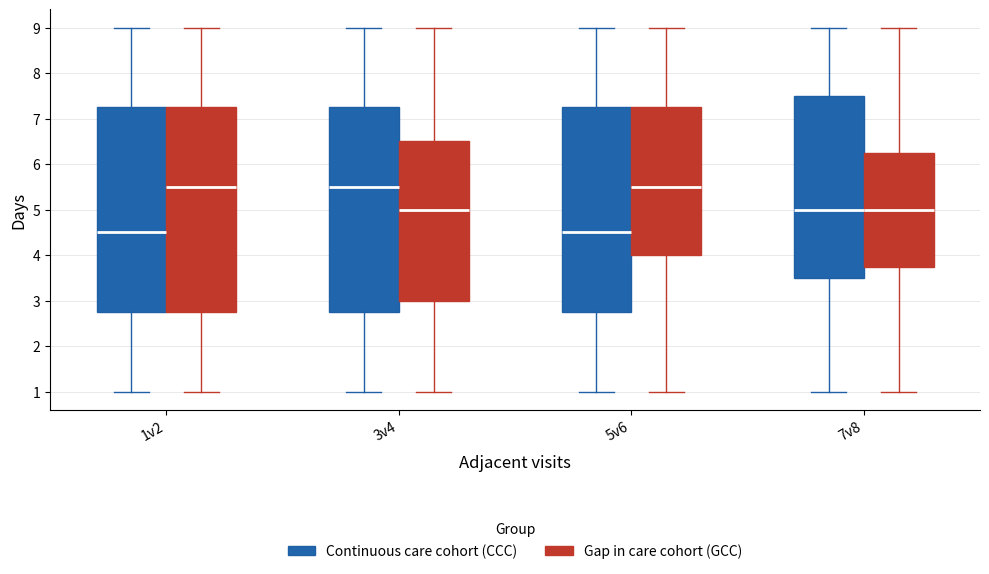

Reading left to right, transcribe this box plot: for each box, give where its median line is, the range the box spans, and where its two whiskers end, as read against the y-axis. The values are not printed on the chart, so give them approximately, as read against the axis.

1v2 (Continuous care cohort (CCC)): median 4.5, box 2.8 to 7.3, whiskers 1.0 to 9.0
1v2 (Gap in care cohort (GCC)): median 5.5, box 2.8 to 7.3, whiskers 1.0 to 9.0
3v4 (Continuous care cohort (CCC)): median 5.5, box 2.8 to 7.3, whiskers 1.0 to 9.0
3v4 (Gap in care cohort (GCC)): median 5.0, box 3.0 to 6.5, whiskers 1.0 to 9.0
5v6 (Continuous care cohort (CCC)): median 4.5, box 2.8 to 7.3, whiskers 1.0 to 9.0
5v6 (Gap in care cohort (GCC)): median 5.5, box 4.0 to 7.3, whiskers 1.0 to 9.0
7v8 (Continuous care cohort (CCC)): median 5.0, box 3.5 to 7.5, whiskers 1.0 to 9.0
7v8 (Gap in care cohort (GCC)): median 5.0, box 3.8 to 6.3, whiskers 1.0 to 9.0